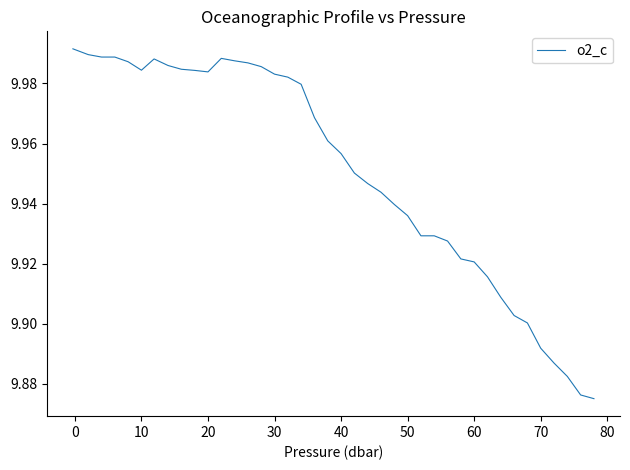

How many lines are shown in the chart?

1